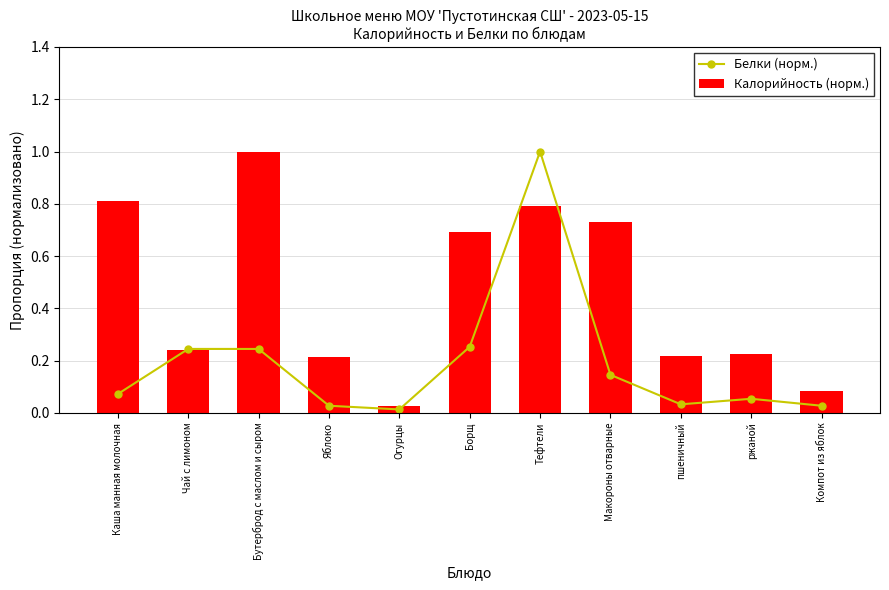

True or false: Белки (норм.) has a value of 0.4 at Бутерброд с маслом и сыром.

False